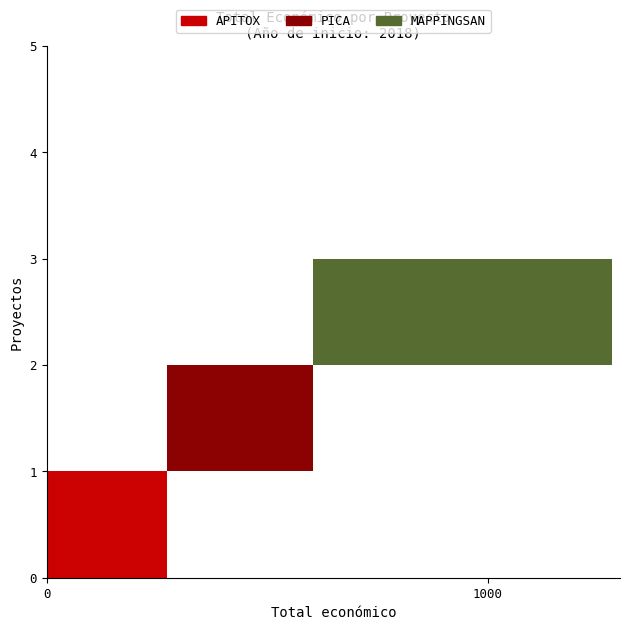

What is the minimum value shown in the chart?

271552